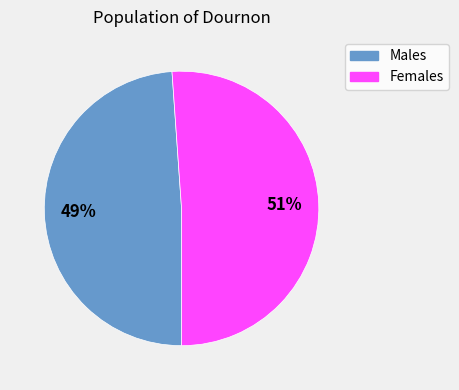

Is there a majority slice in this chart?

Yes